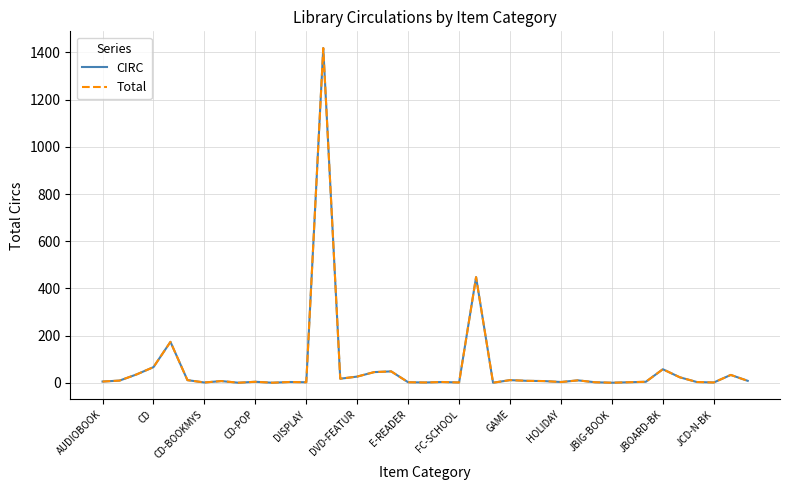

True or false: Total and CIRC intersect in this chart.

False